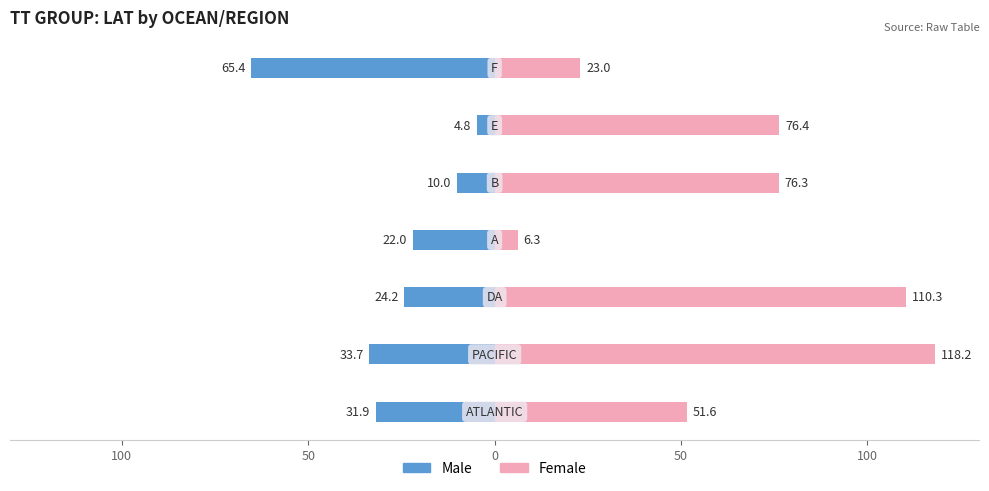

Reading left to right, what are all the values shown in this chart?

Male: -31.9	-33.7	-24.2	-22.0	-10.0	-4.8	-65.4
Female: 51.6	118.2	110.3	6.3	76.3	76.4	23.0